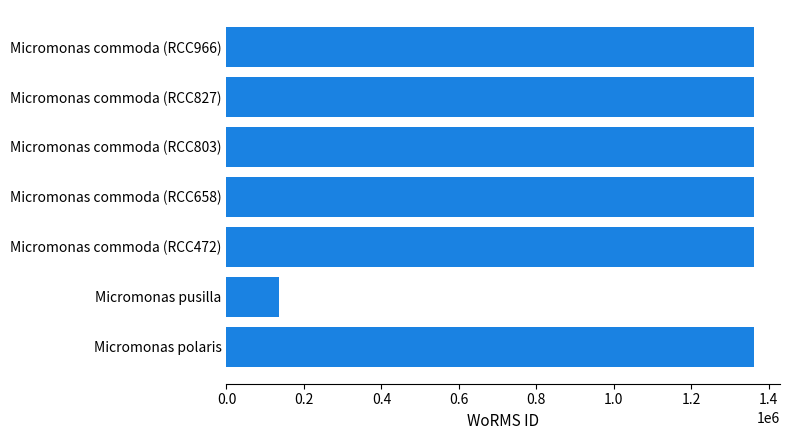

What is the approximate value at Micromonas polaris, to the nearest 10?

1361180